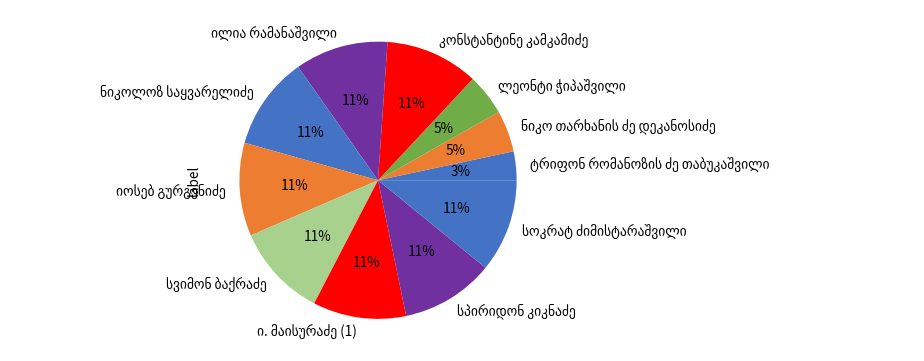

To the nearest percent, what is the difference between the largest and smallest slice percentages?

8%